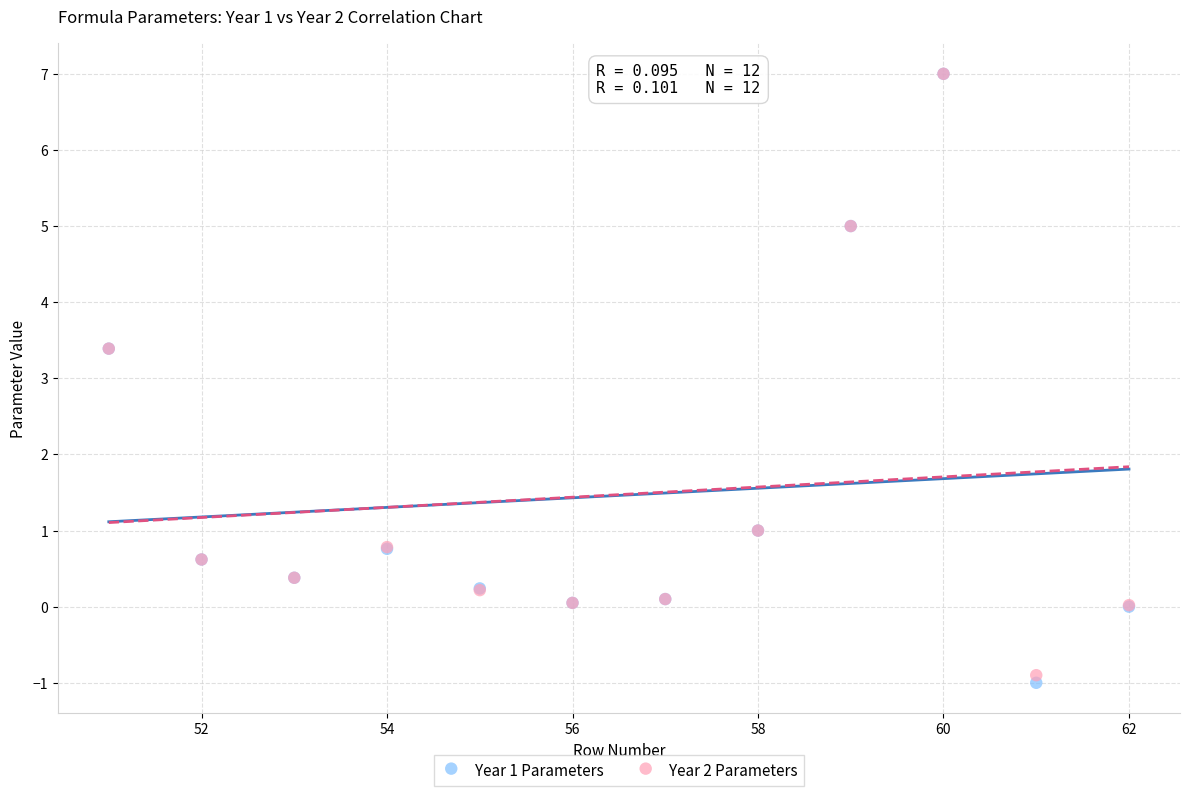

What are all the series names shown in the legend?

Year 1 Parameters, Year 2 Parameters